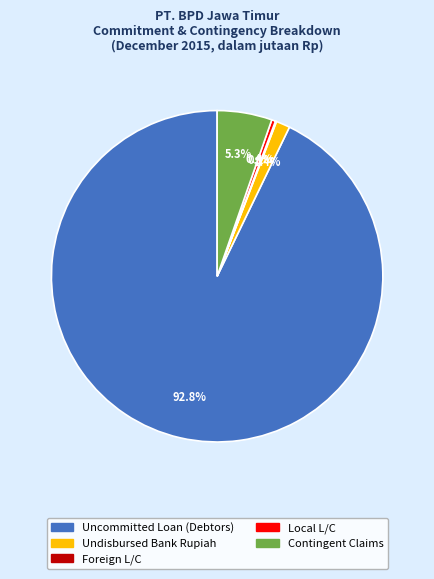

Is there any slice that represents more than half of the pie?

Yes